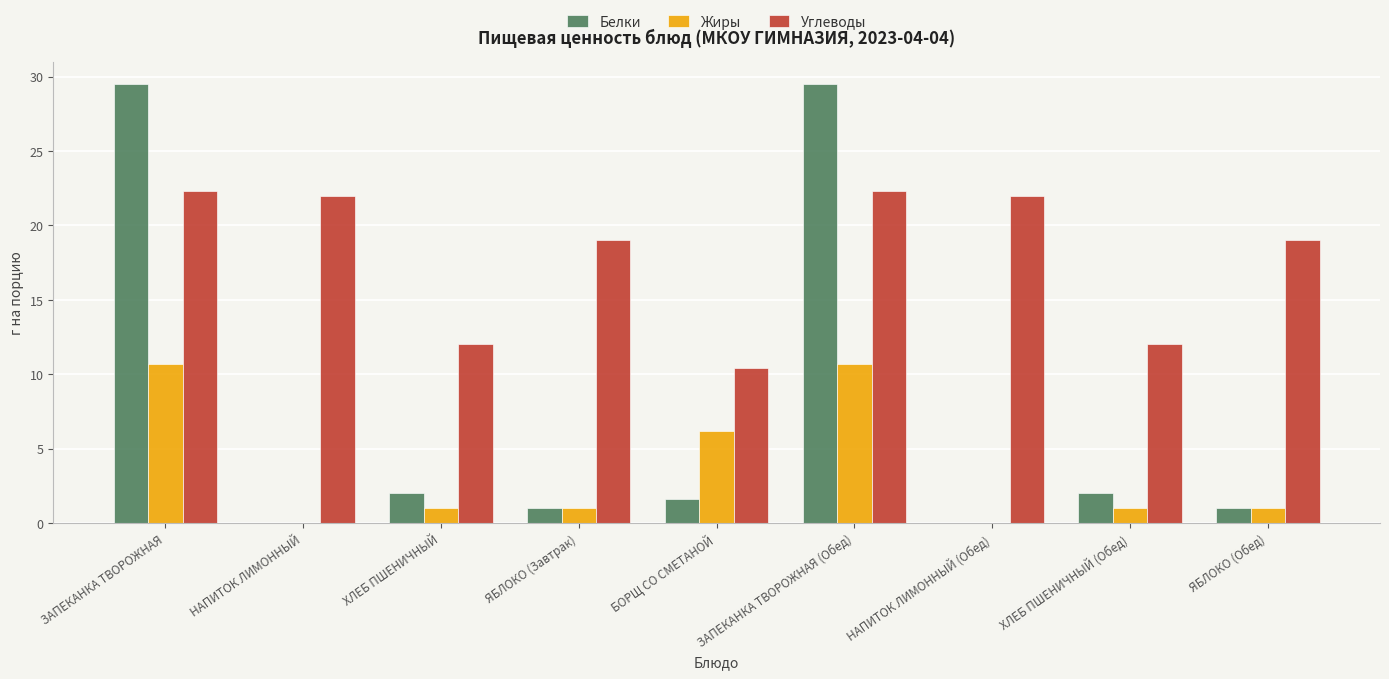

What value does the Белки series have at ЗАПЕКАНКА ТВОРОЖНАЯ?

29.5